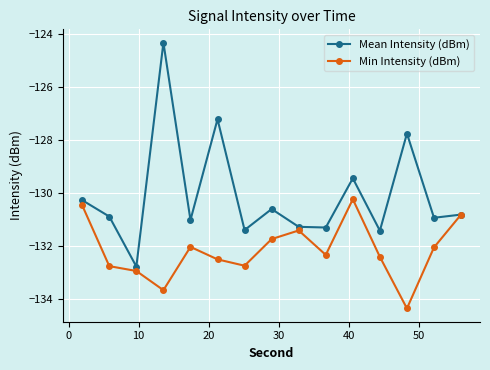

What is the difference between the maximum and minimum values in the Mean Intensity (dBm) series?

8.4